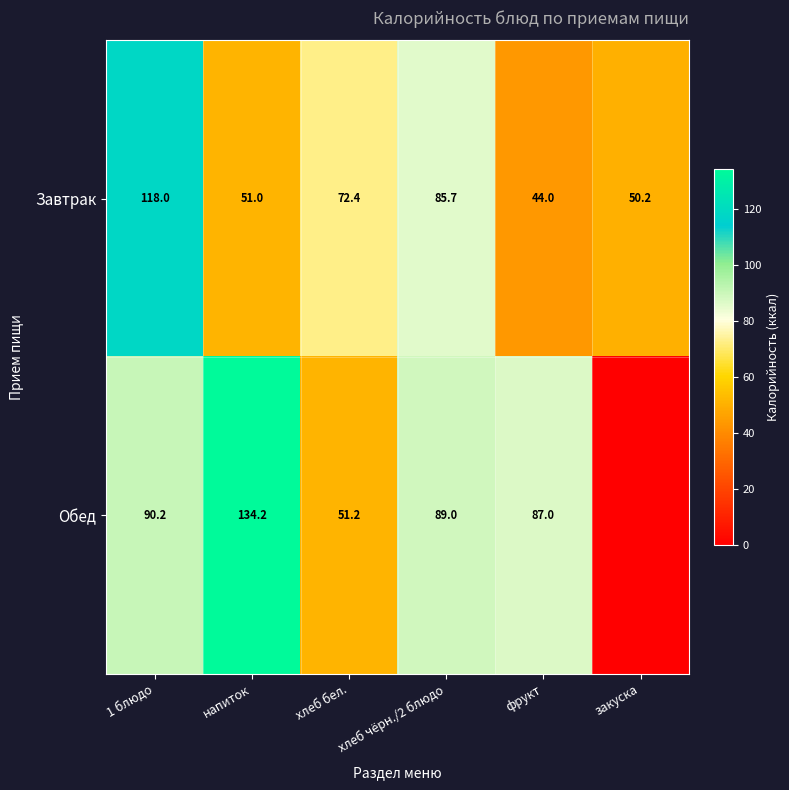

The Завтрак series shows 72.4 at хлеб бел.. True or false?

True